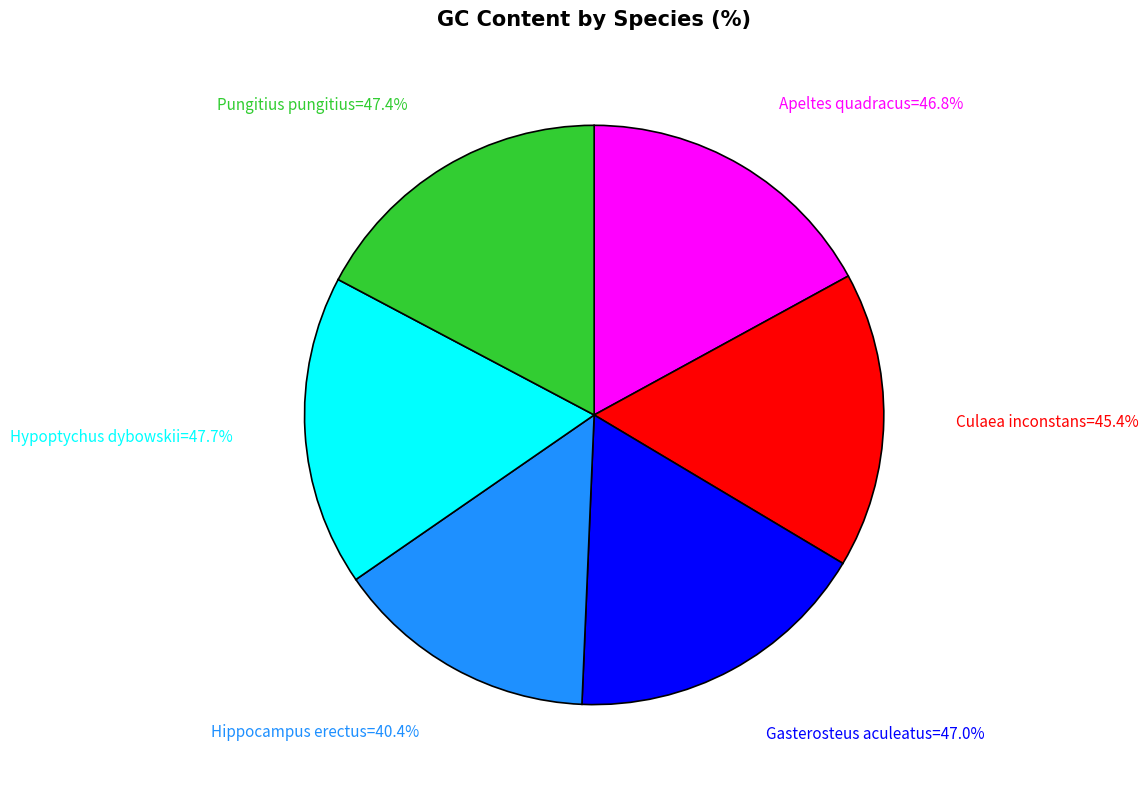

Combined, what portion of the pie is Hippocampus erectus and Apeltes quadracus?

31.7%